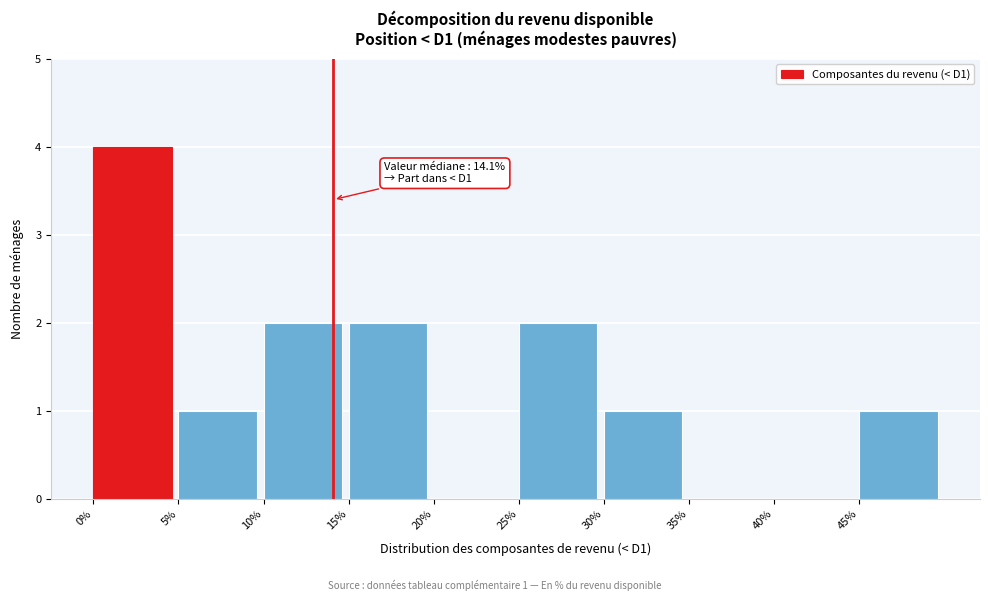

Which range on the x-axis has the tallest bar?

0 to 5